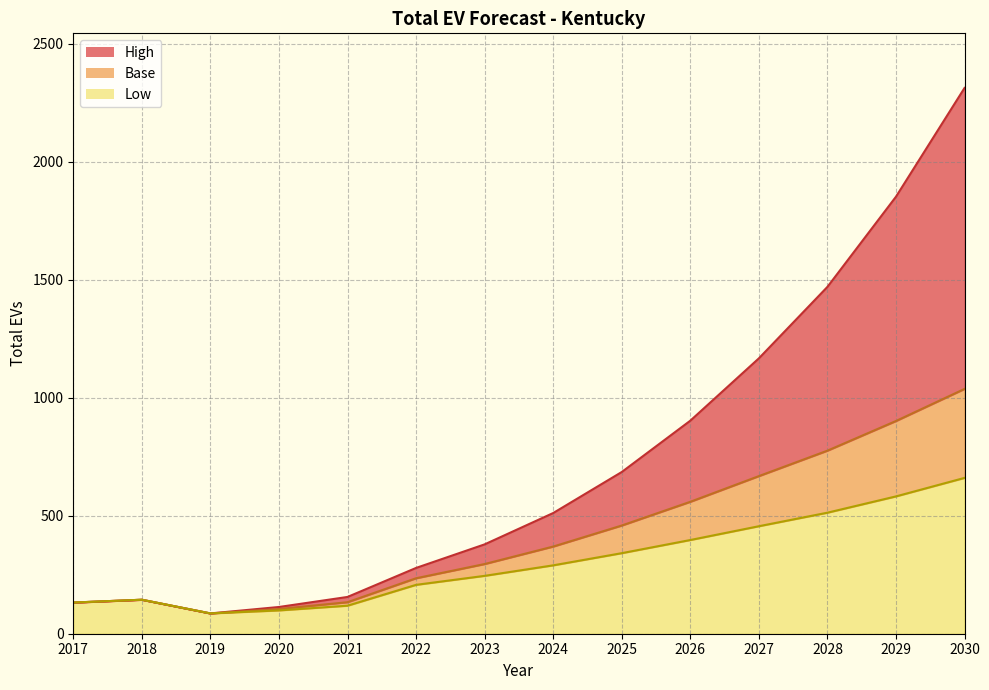

The value of Low at 2022 is 340.1. True or false?

False